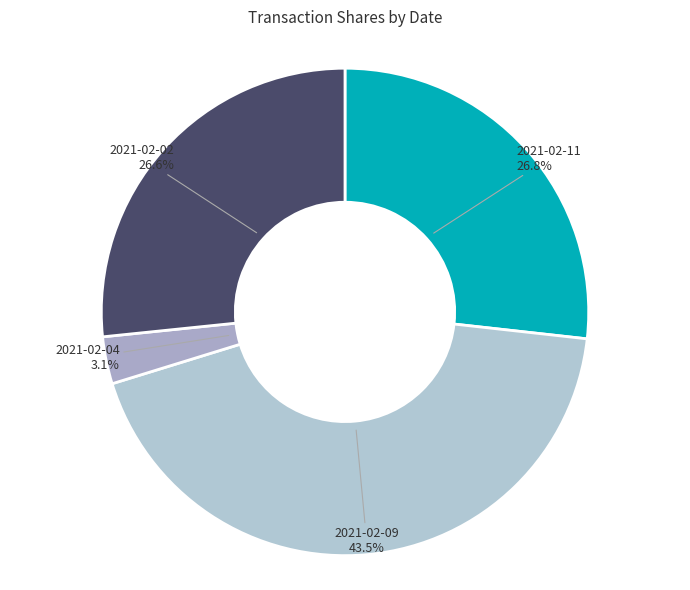

How many segments does this pie chart have?

4